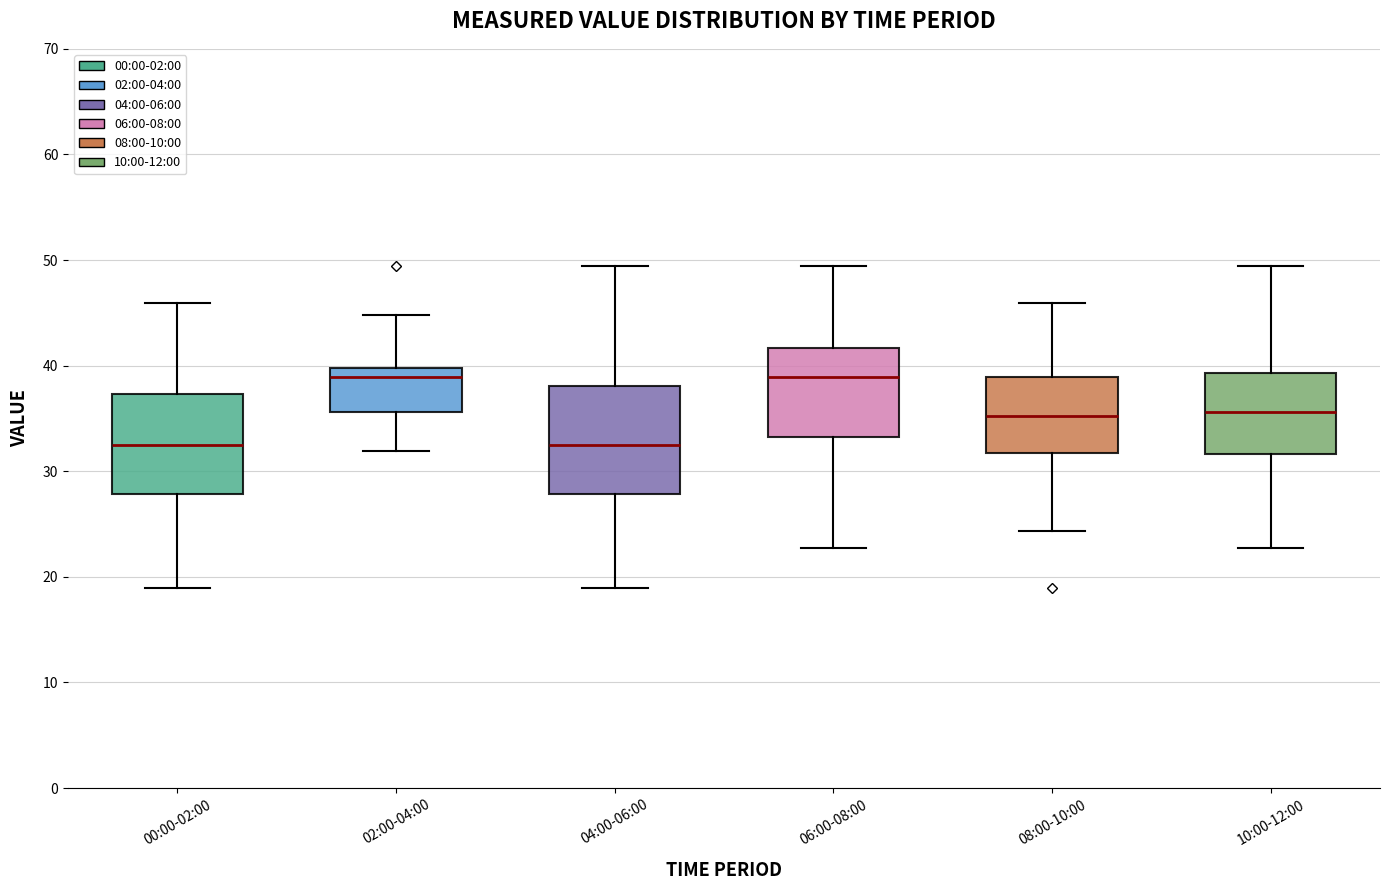

Reading left to right, read every box against the y-axis: the position of its median line, the range the box covers, and the ends of its whiskers. The values are not printed on the chart, so give them approximately, as read against the axis.

00:00-02:00: median 33, box 28 to 37, whiskers 19 to 46
02:00-04:00: median 39, box 36 to 40, whiskers 32 to 45
04:00-06:00: median 33, box 28 to 38, whiskers 19 to 49
06:00-08:00: median 39, box 33 to 42, whiskers 23 to 49
08:00-10:00: median 35, box 32 to 39, whiskers 24 to 46
10:00-12:00: median 36, box 32 to 39, whiskers 23 to 49